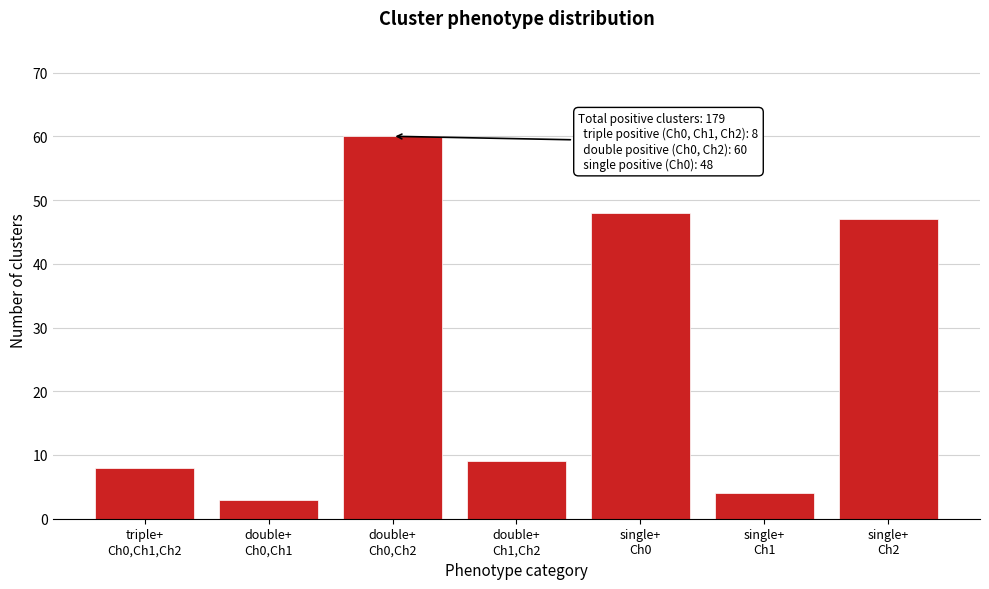

Reading right to left, list all the values displayed in this chart.

47	4	48	9	60	3	8